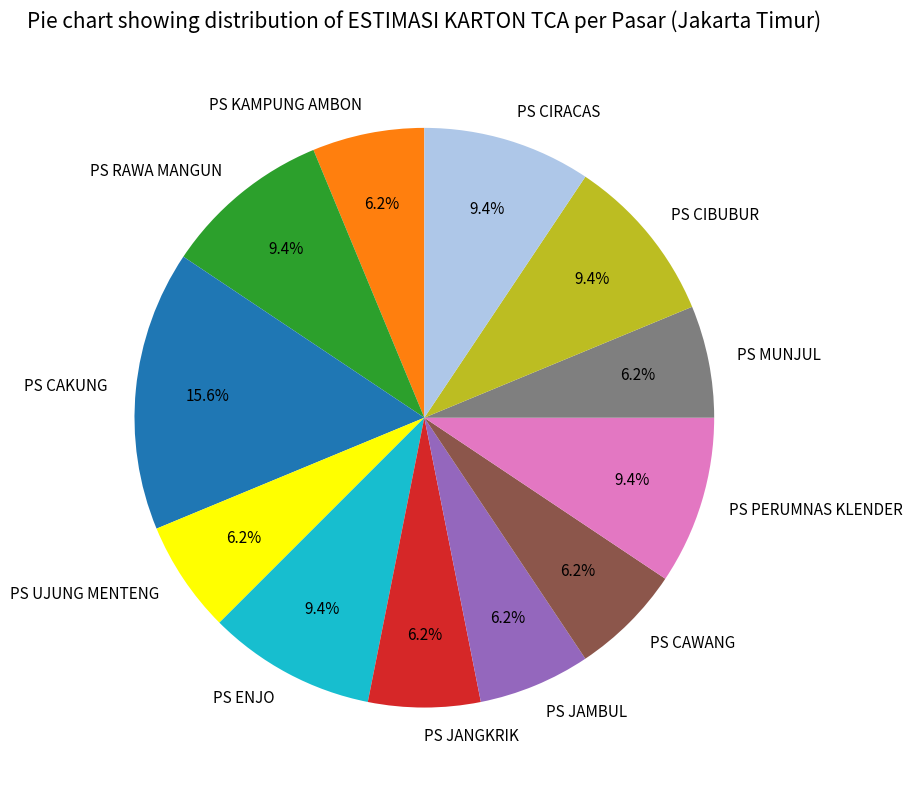

Approximately how many times larger is the value at PS JAMBUL compared to PS UJUNG MENTENG?

1.0